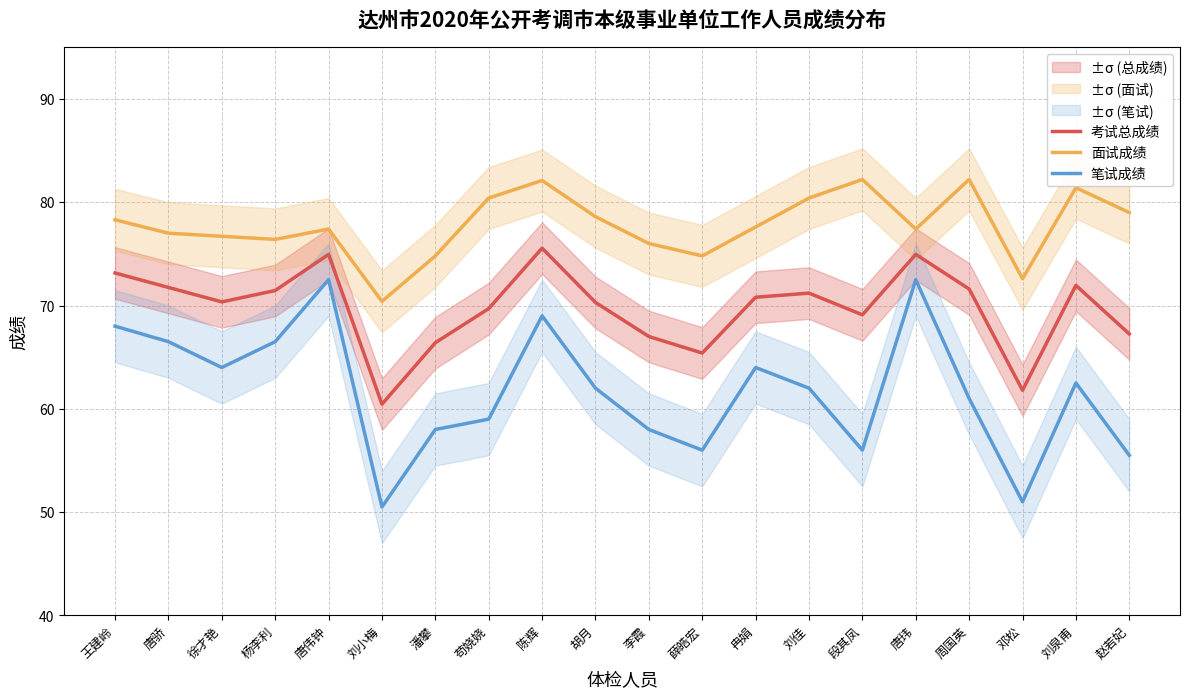

The 考试总成绩 series shows 48.8 at 杨李利. True or false?

False